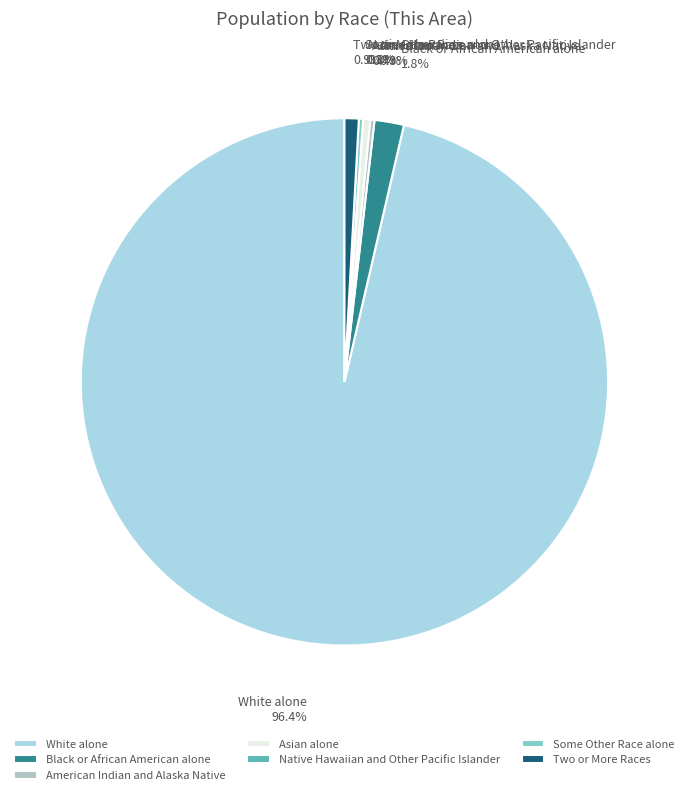

Does Asian alone represent more than half of the total?

No